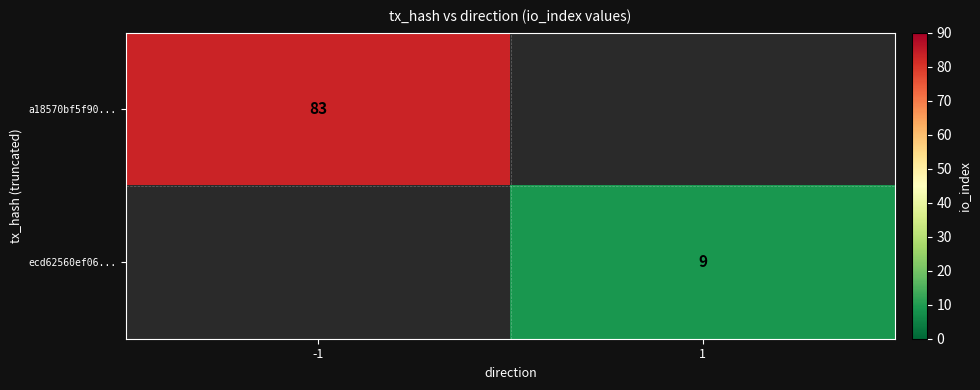

The ecd62560ef06... series shows 4 at 1. True or false?

False